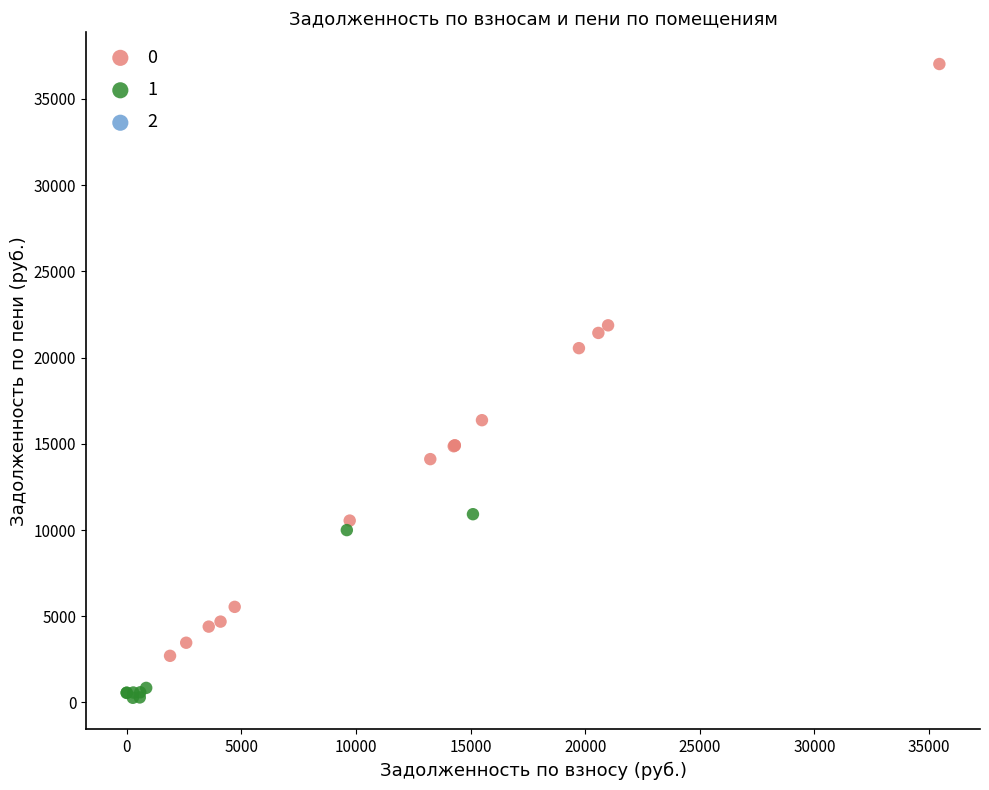

Which series contains the highest Y value?

0